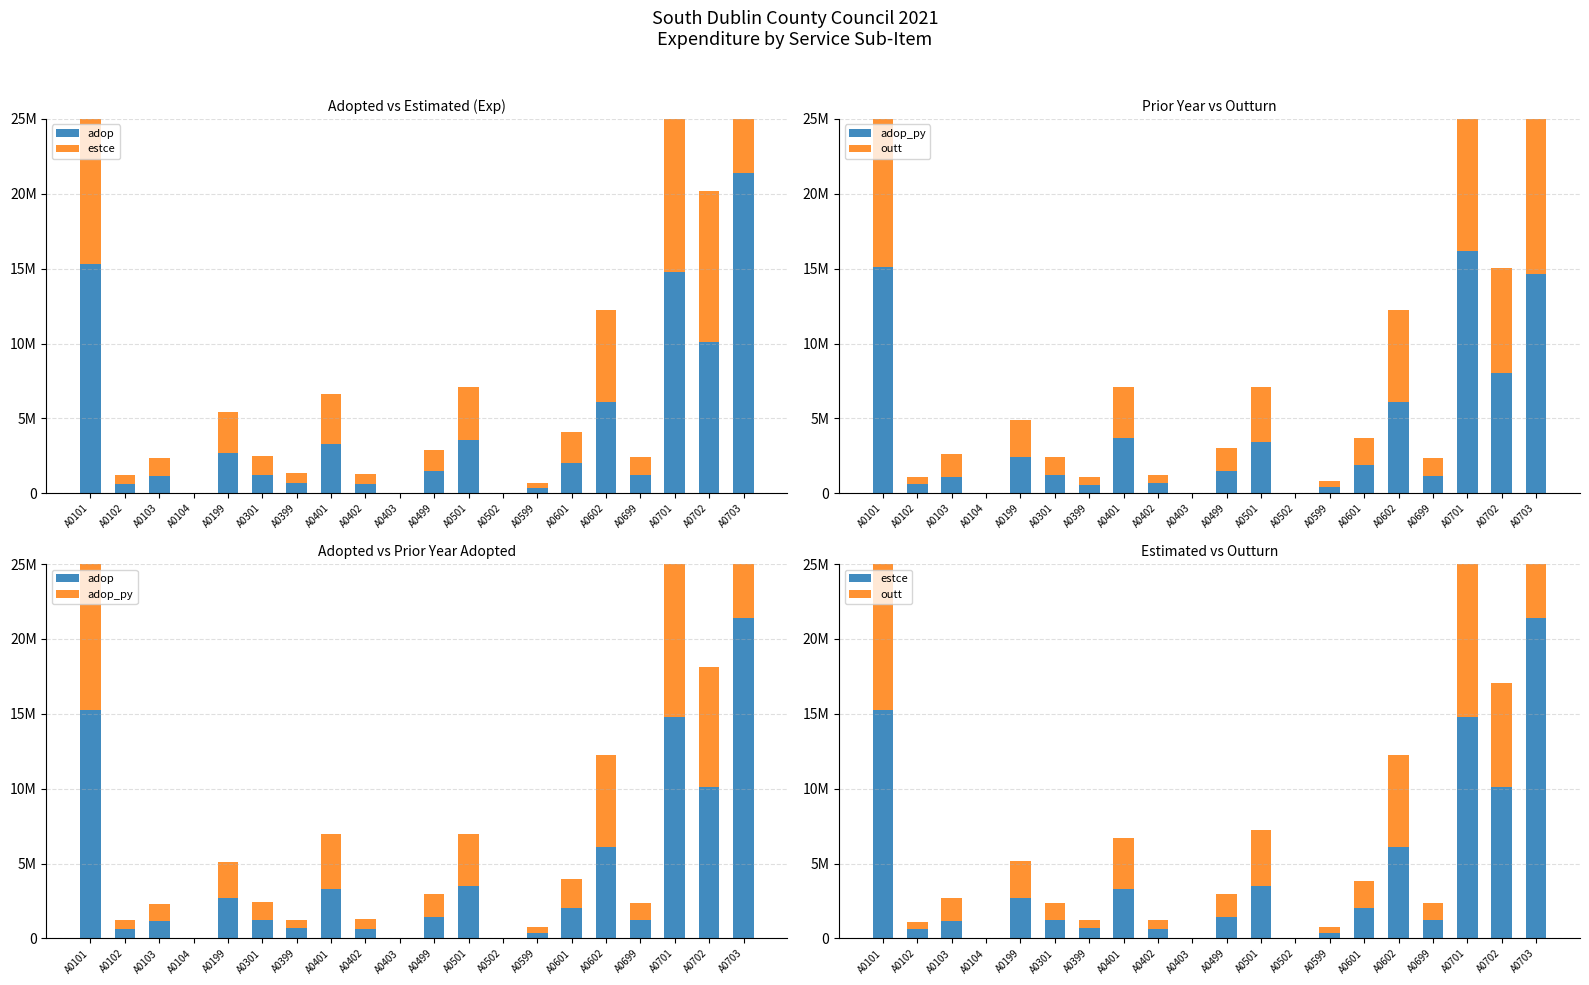

Between A0702 and A0703, which series saw the biggest shift?

adop